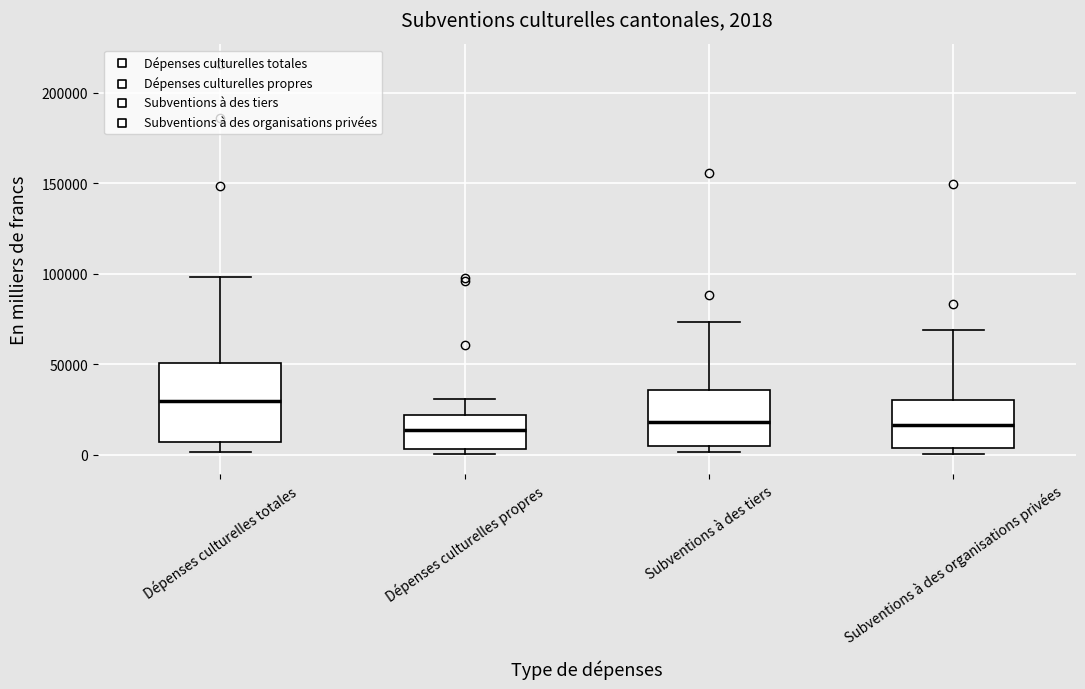

Which box is the tallest, from its lower edge to its upper edge?

Dépenses culturelles totales